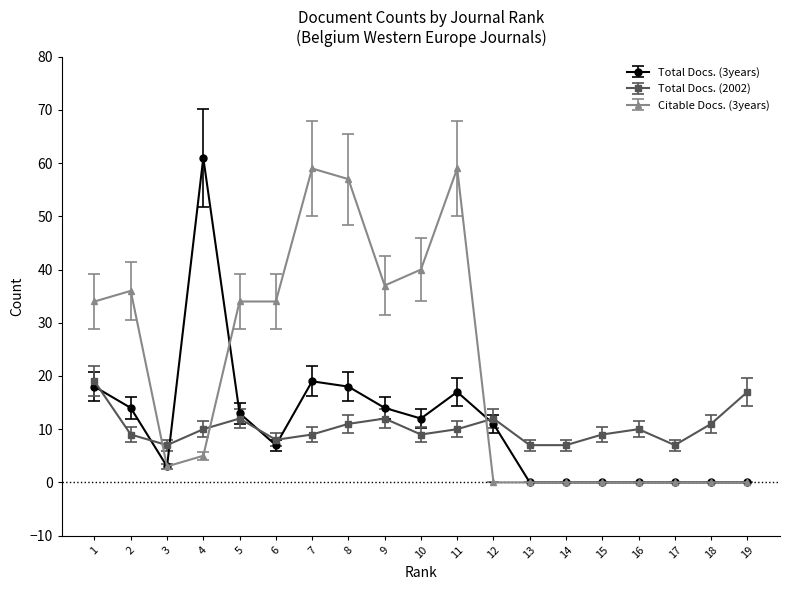

At which category does Total Docs. (2002) reach its first local valley?

3